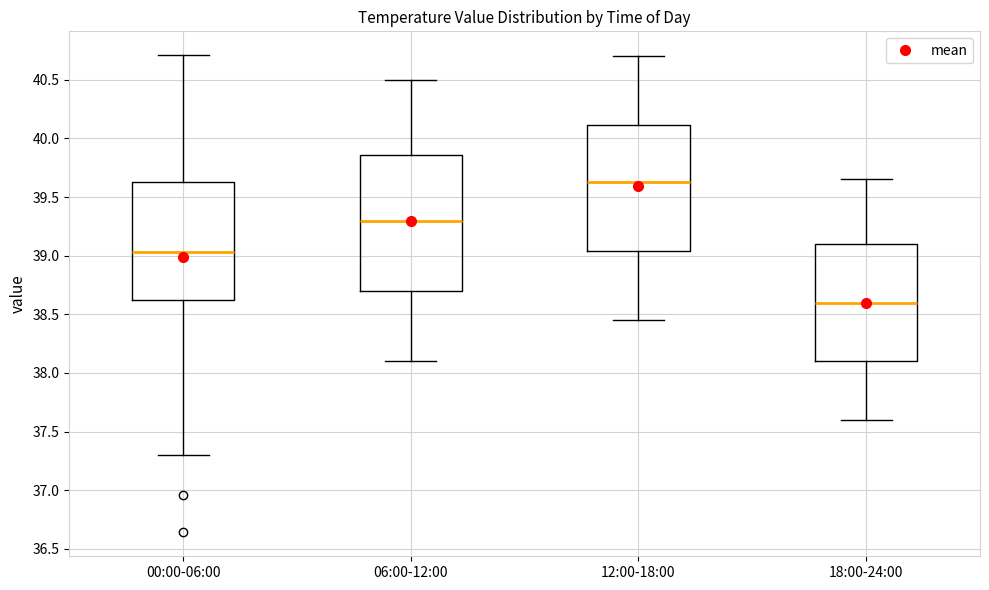

Which box is the tallest, from its lower edge to its upper edge?

06:00-12:00